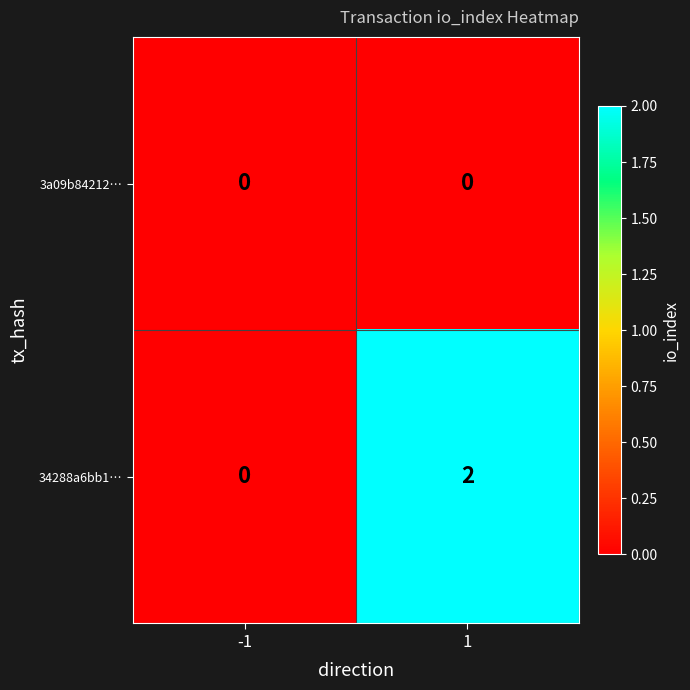

Which series has the largest total across all categories?

34288a6bb1…